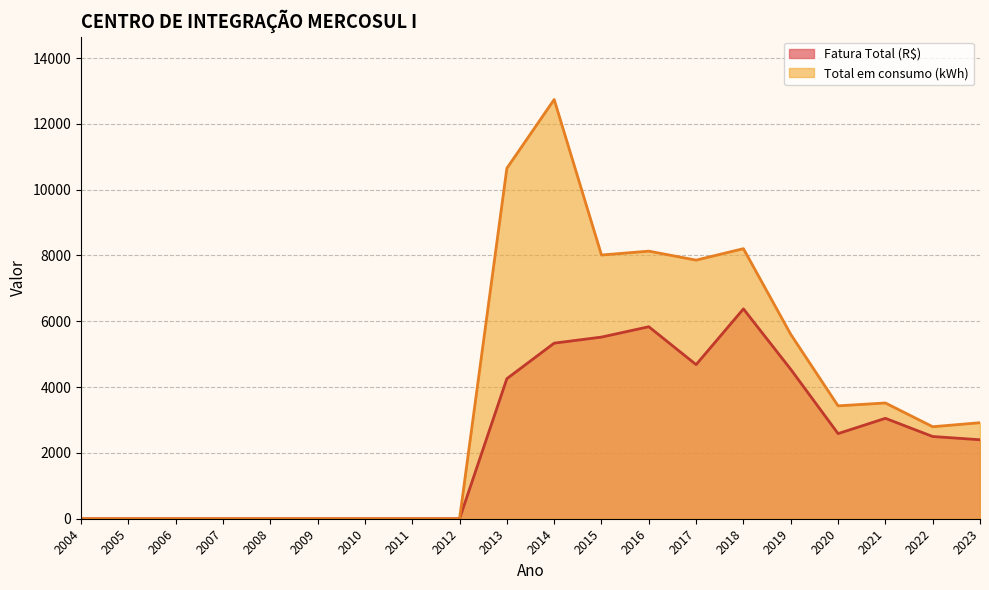

Which series has the widest spread of values?

Total em consumo (kWh)